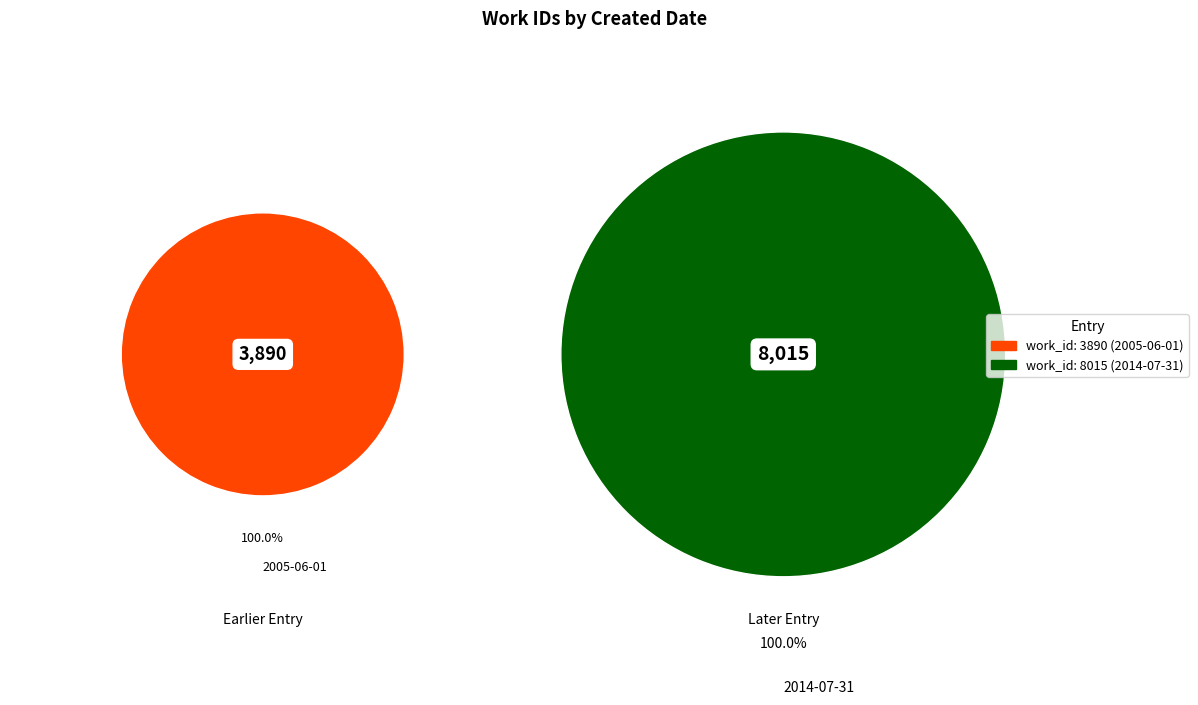

Rank the categories by value from lowest to highest.

2005-06-01, 2014-07-31